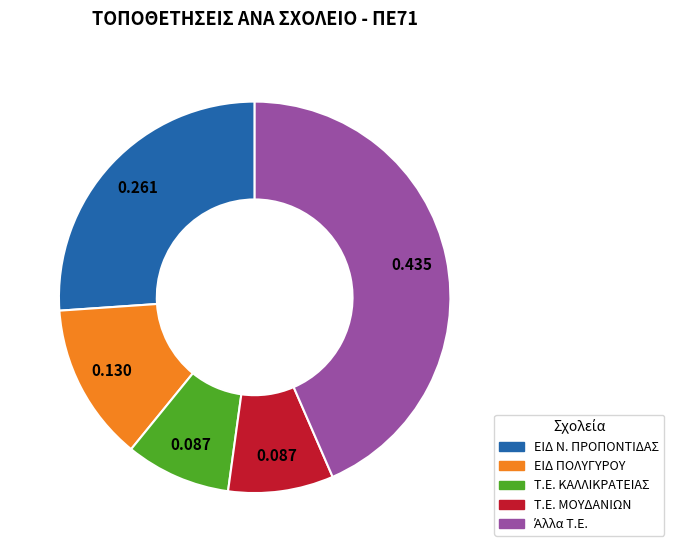

Between ΕΙΔ ΠΟΛΥΓΥΡΟΥ and Τ.Ε. ΚΑΛΛΙΚΡΑΤΕΙΑΣ, which is larger?

ΕΙΔ ΠΟΛΥΓΥΡΟΥ